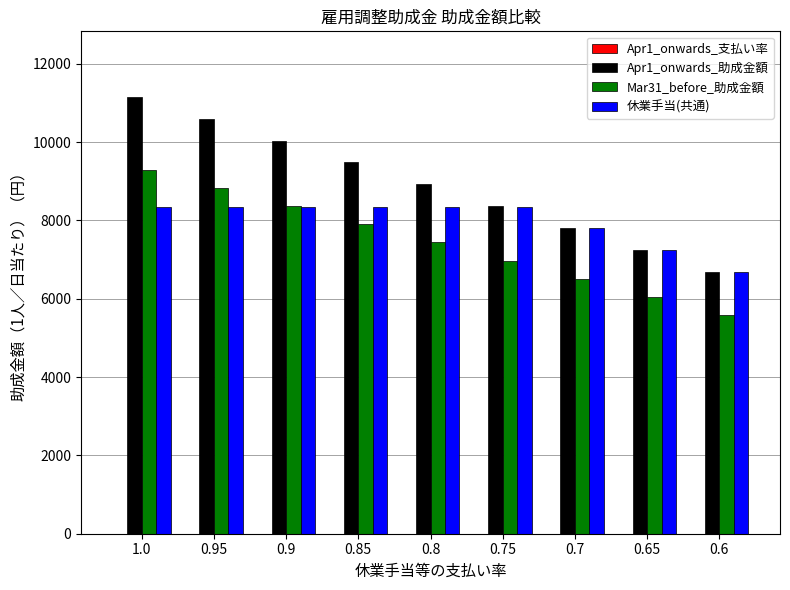

Is it true that Apr1_onwards_助成金額 equals 10039.0 at 0.9?

True